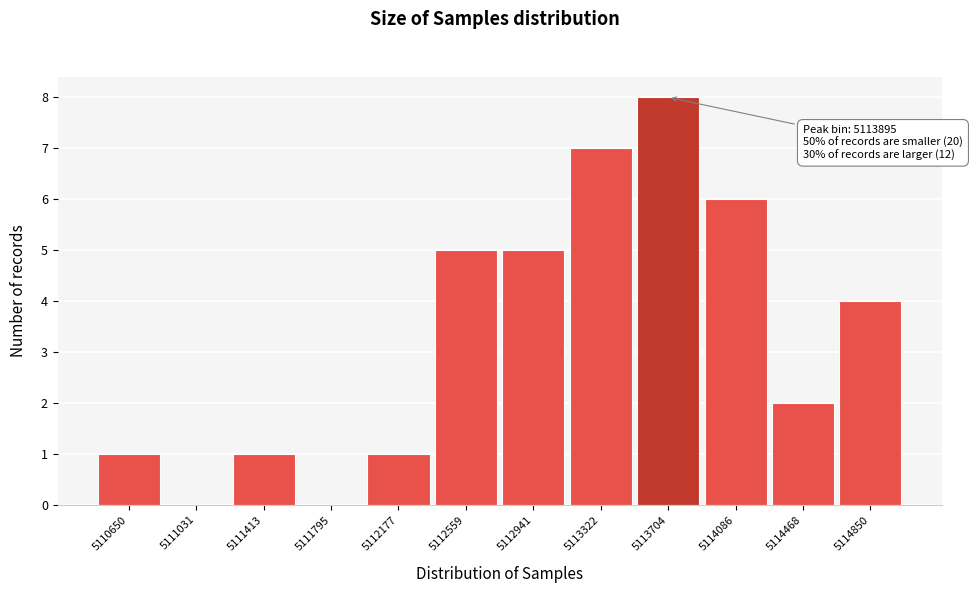

Reading right to left, extract all data points from this chart.

5114850=4	5114468=2	5114086=6	5113704=8	5113322=7	5112941=5	5112559=5	5112177=1	5111795=0	5111413=1	5111031=0	5110650=1